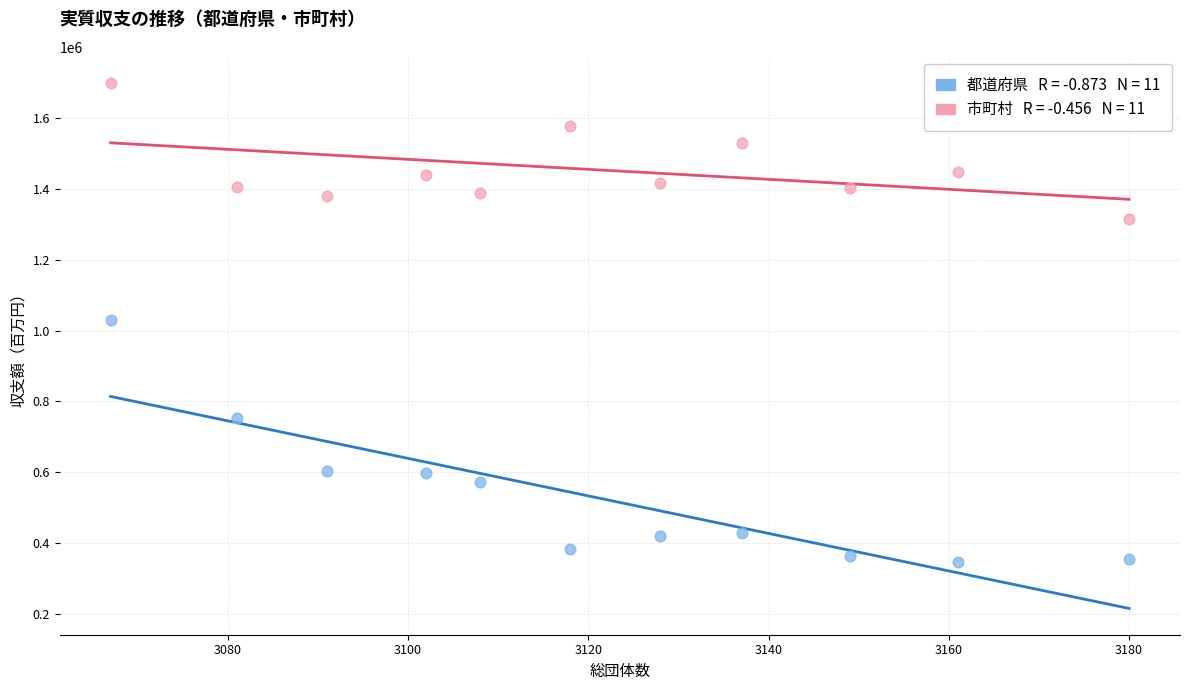

Across all data points, what is the range of X values (max minus min)?

113